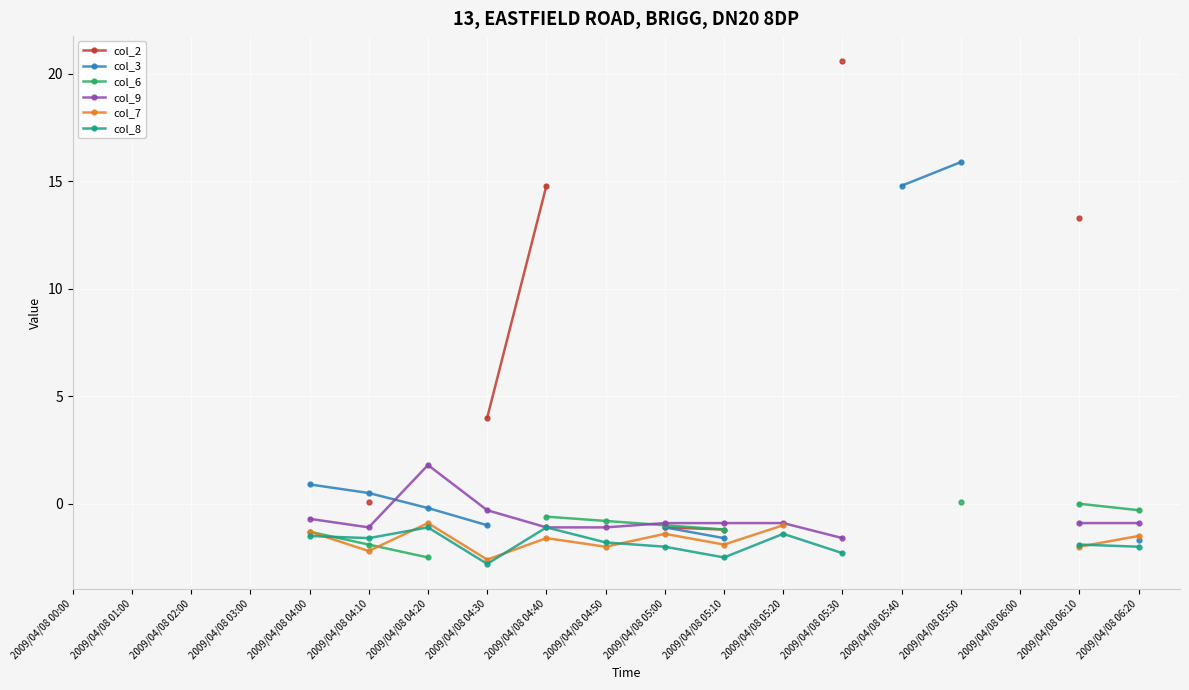

What are all the series names shown in the legend?

col_2, col_3, col_6, col_9, col_7, col_8